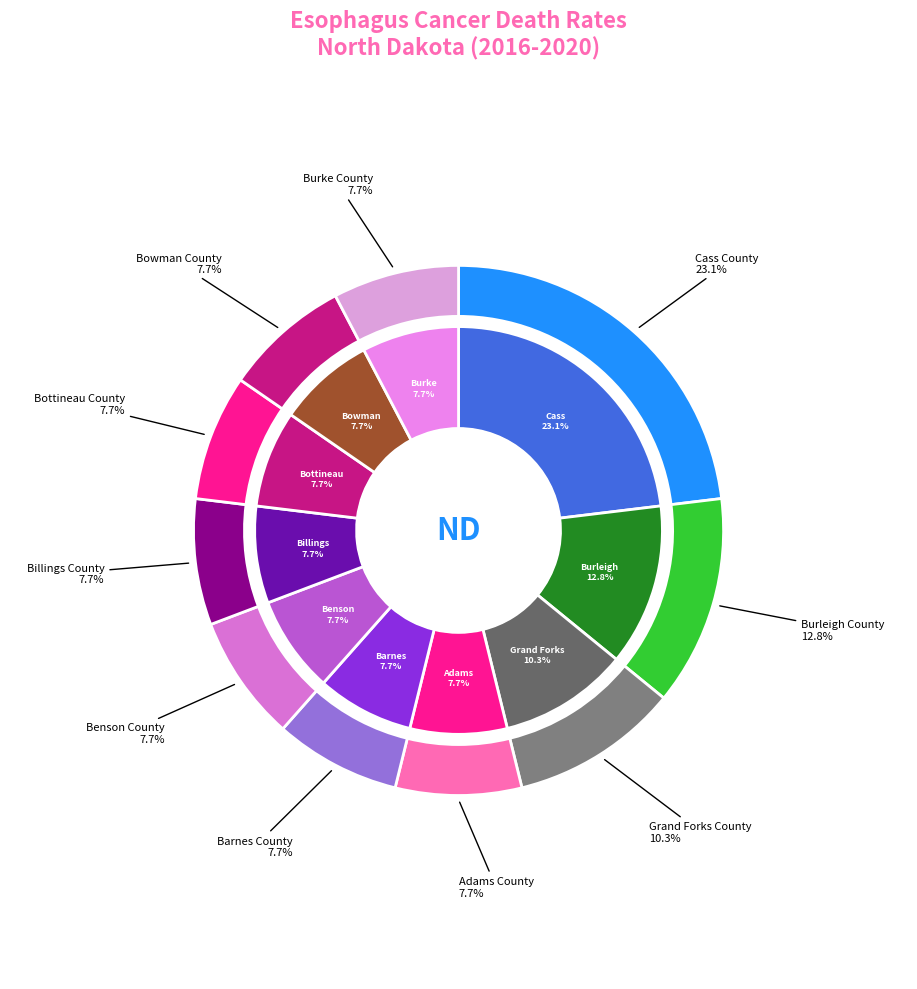

Rank the categories by value from highest to lowest.

Cass County, Burleigh County, Grand Forks County, Adams County, Barnes County, Benson County, Billings County, Bottineau County, Bowman County, Burke County